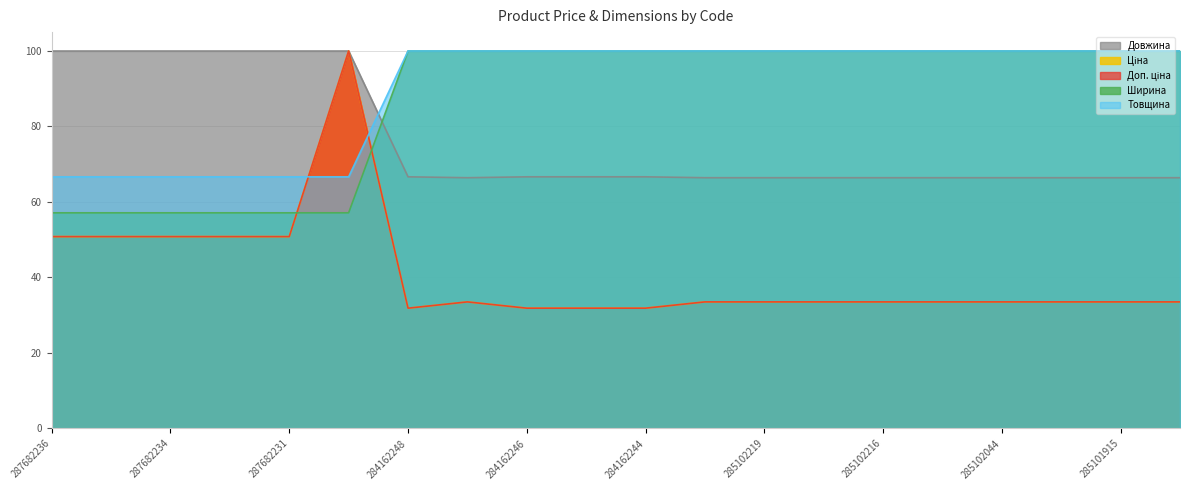

Rank the categories by Доп. ціна value from lowest to highest.

284162248, 284162246, 284162245, 284162244, 285101569, 285102221, 285102219, 285102218, 285102216, 285102120, 285102044, 285101916, 285101915, 285101913, 287682236, 287682235, 287682234, 287682233, 287682231, 287702232